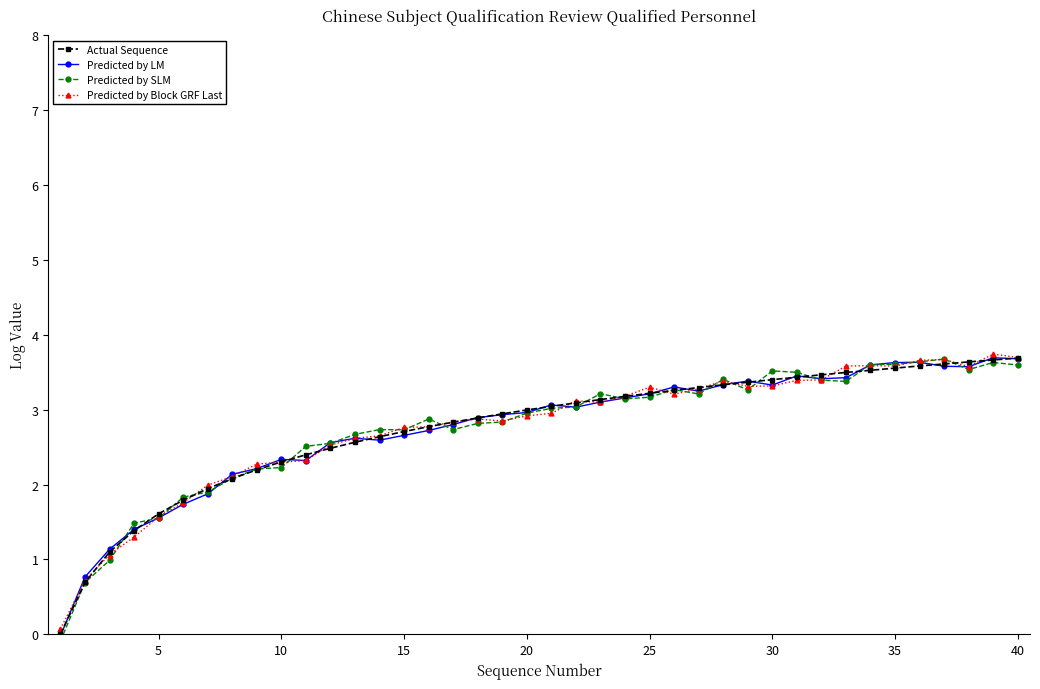

How many values in the Predicted by LM series exceed 3?

20